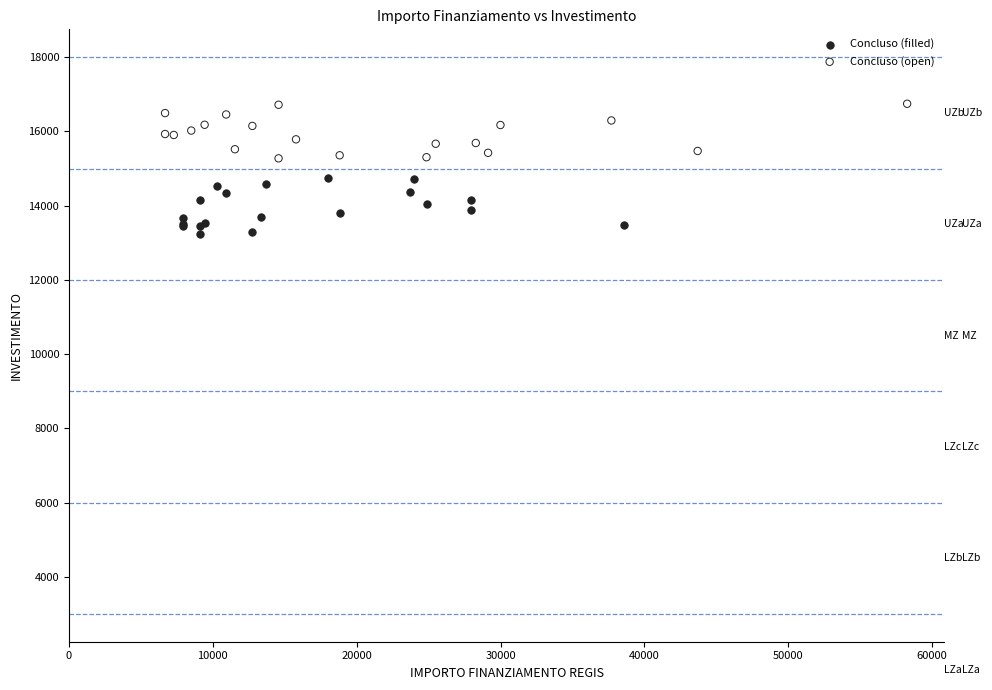

Which series reaches the minimum Y coordinate?

Concluso (filled)